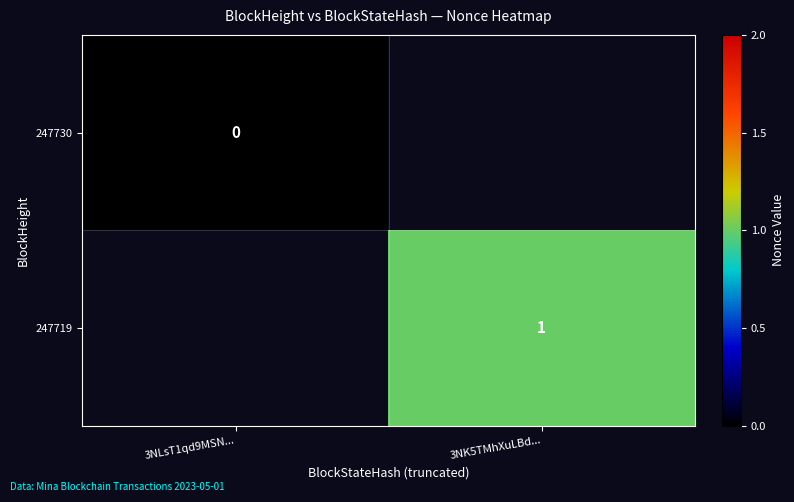

True or false: 247719 has a value of 1 at 3NK5TMhXuLBd....

True